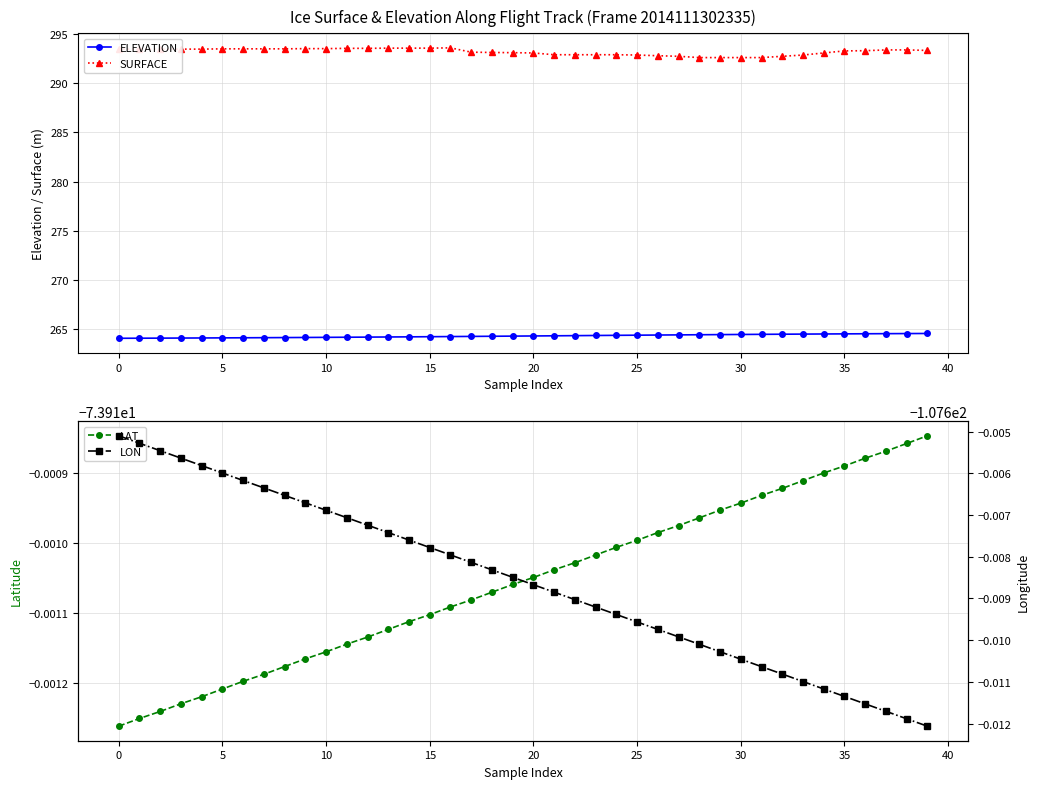

At how many categories does at least one series exceed 171?

40